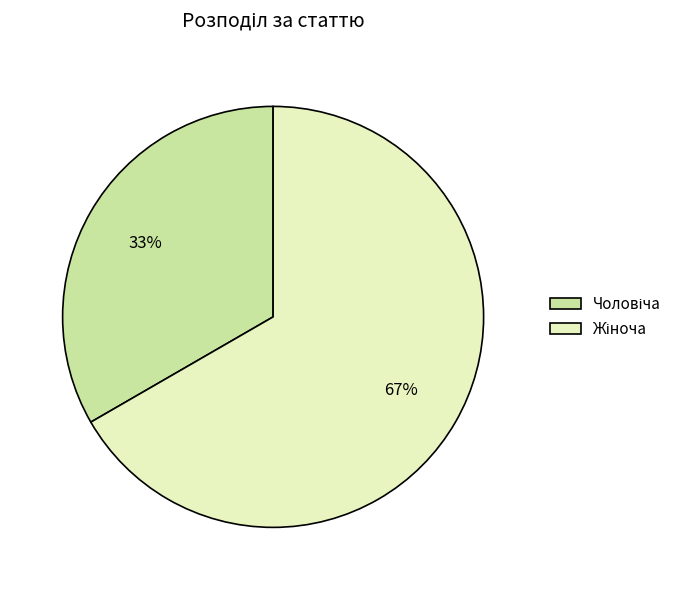

Does any single category account for the majority?

Yes